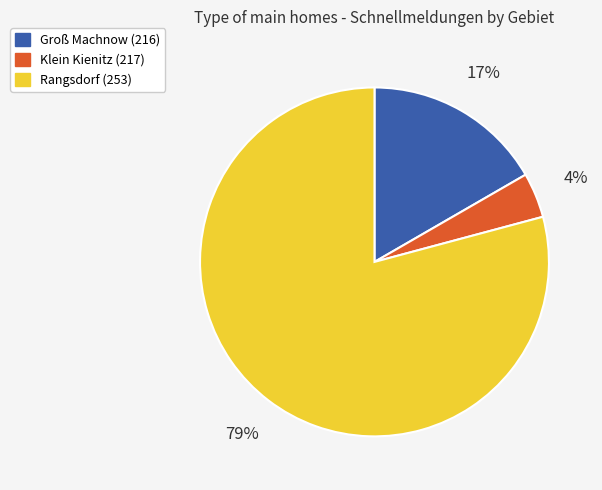

To the nearest percent, what is the average slice percentage?

33%